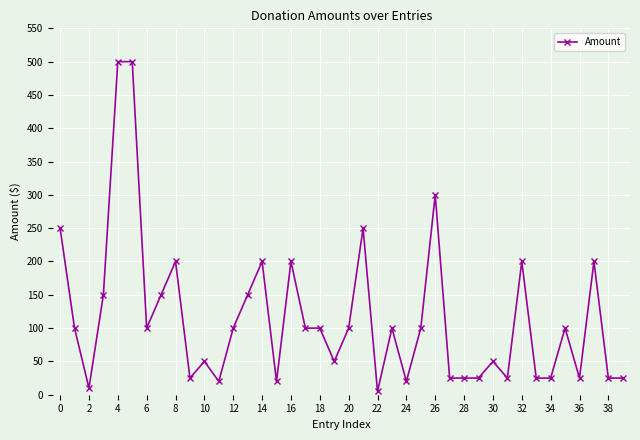

What is the sum of all values?

4625